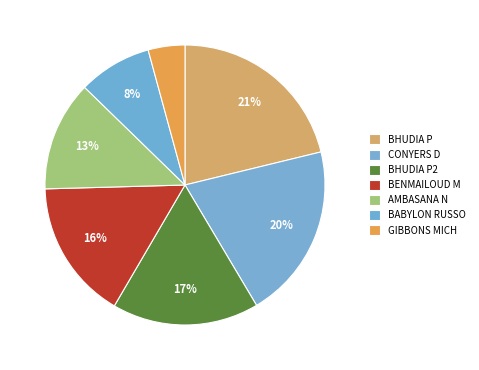

How many segments does this pie chart have?

7